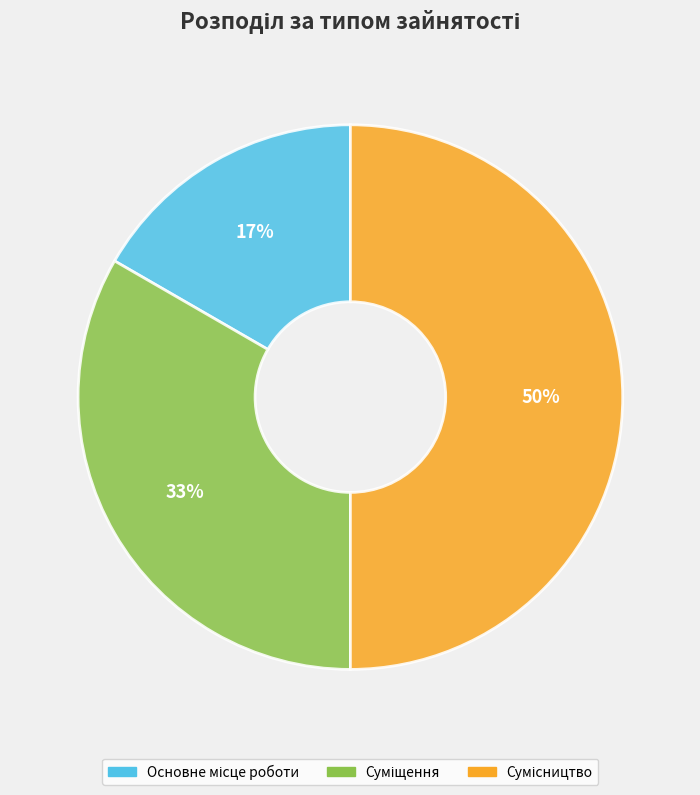

To the nearest percent, what is the difference between the largest and smallest slice percentages?

33%